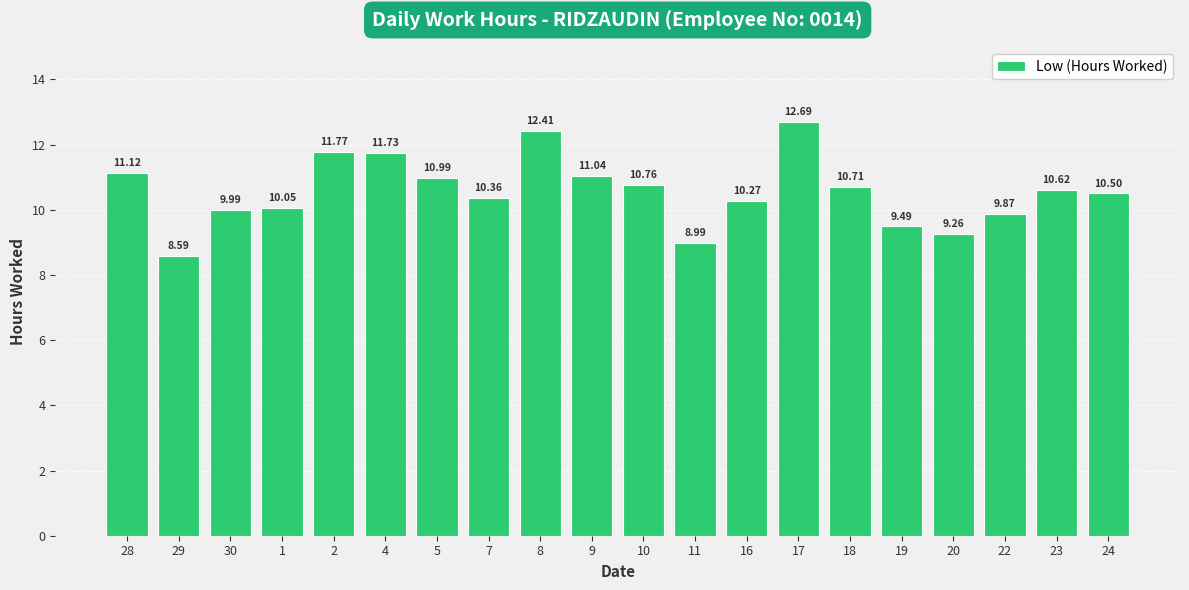

Reading left to right, transcribe all the data shown in this chart.

11.1	8.6	10.0	10.1	11.8	11.7	11.0	10.4	12.4	11.0	10.8	9.0	10.3	12.7	10.7	9.5	9.3	9.9	10.6	10.5